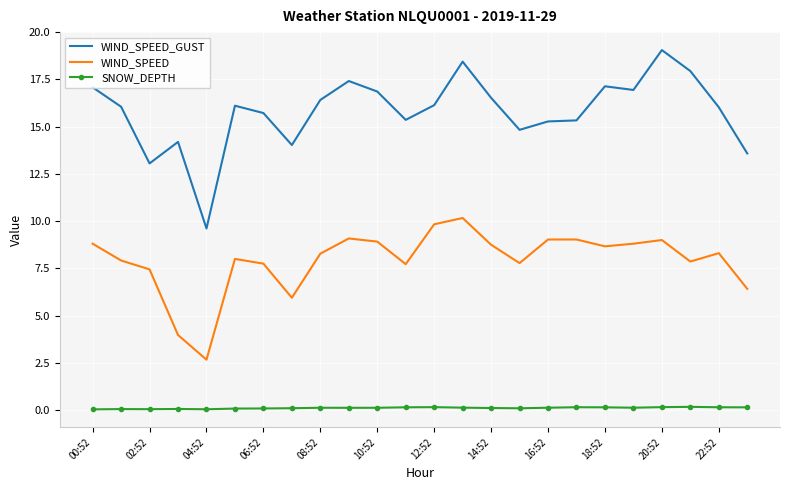

How many SNOW_DEPTH values are between 0 and 1?

24